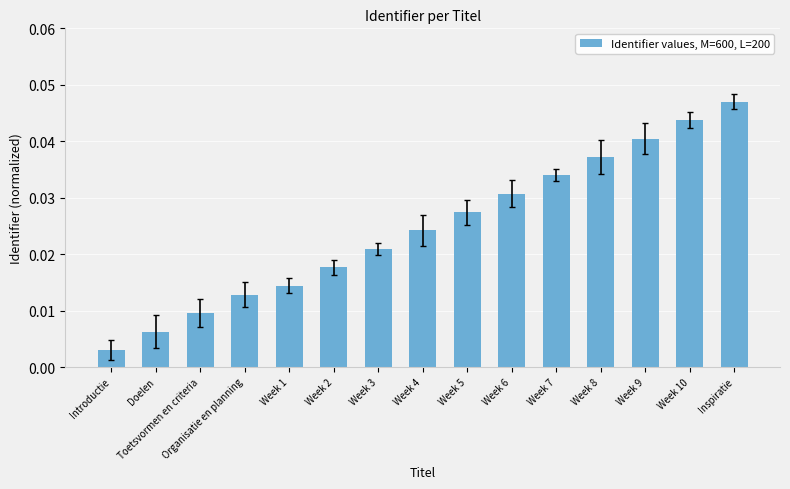

Rank the categories by value from highest to lowest.

Inspiratie, Week 10, Week 9, Week 8, Week 7, Week 6, Week 5, Week 4, Week 3, Week 2, Week 1, Organisatie en planning, Toetsvormen en criteria, Doelen, Introductie